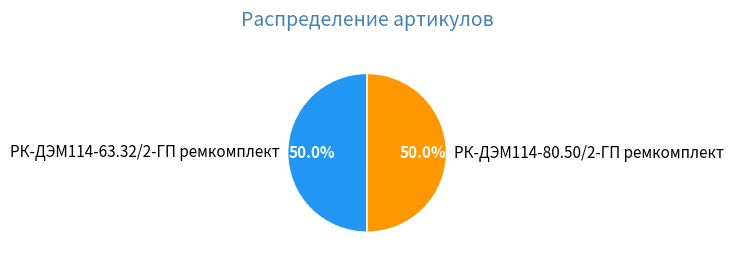

Approximately how many times larger is the value at РК-ДЭМ114-63.32/2-ГП ремкомплект compared to РК-ДЭМ114-80.50/2-ГП ремкомплект?

1.0